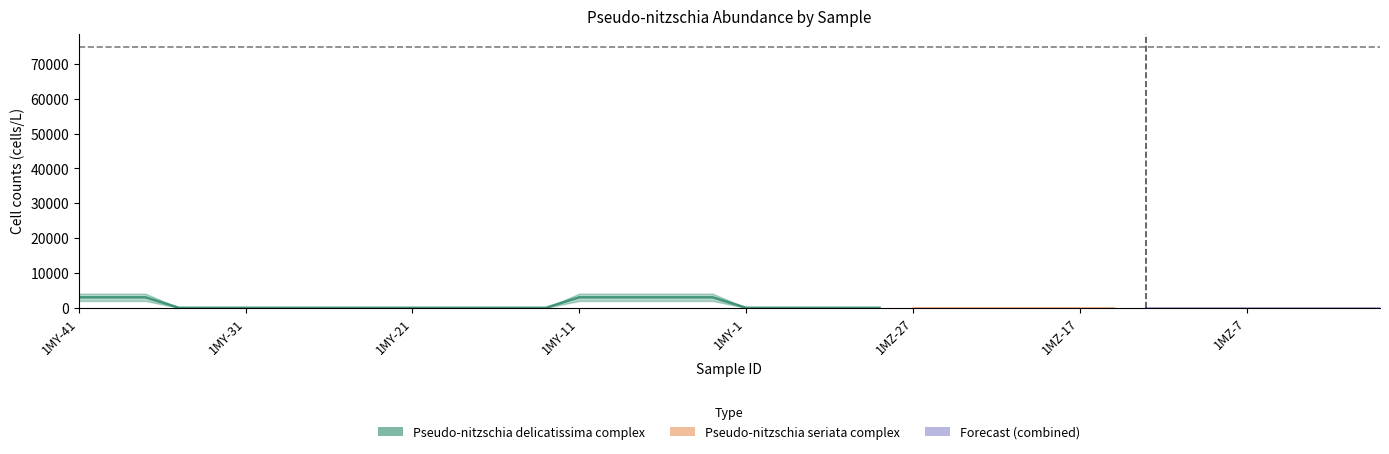

The Pseudo-nitzschia delicatissima complex series shows 7341 at 1MZ-3. True or false?

False